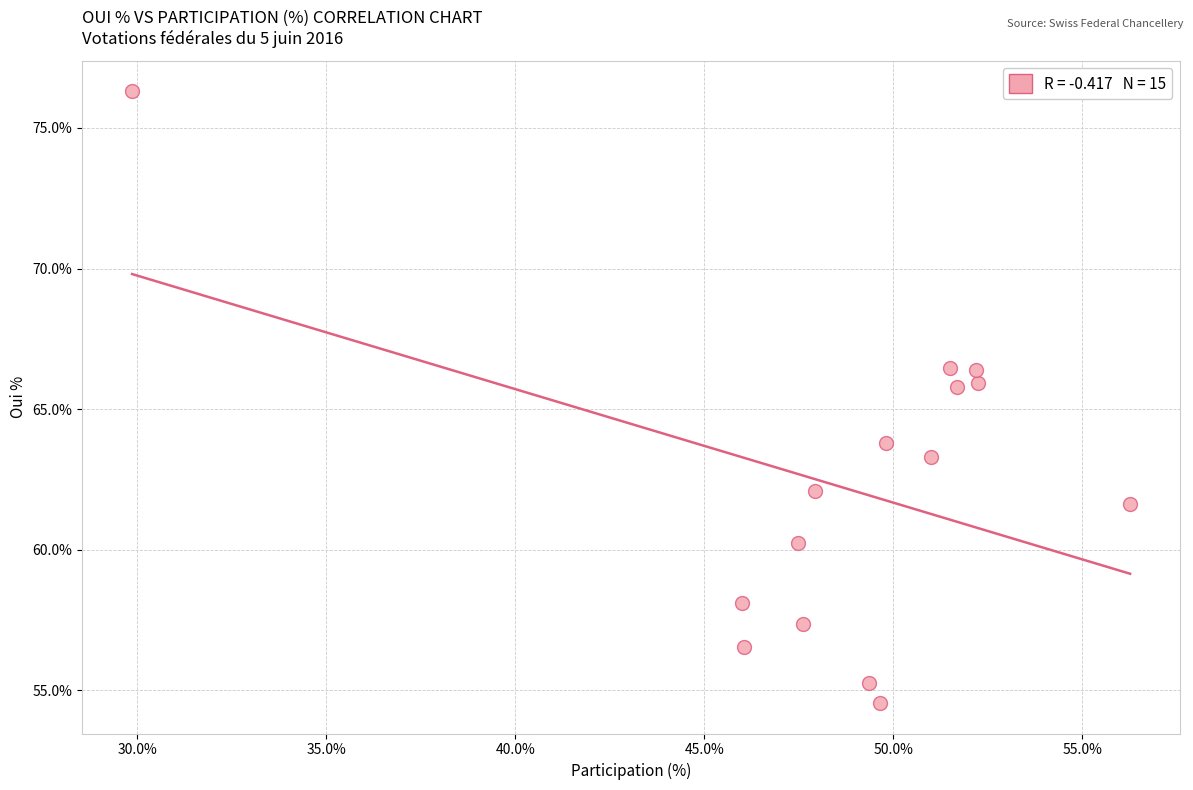

What is the range of X values (max minus min)?

26.4